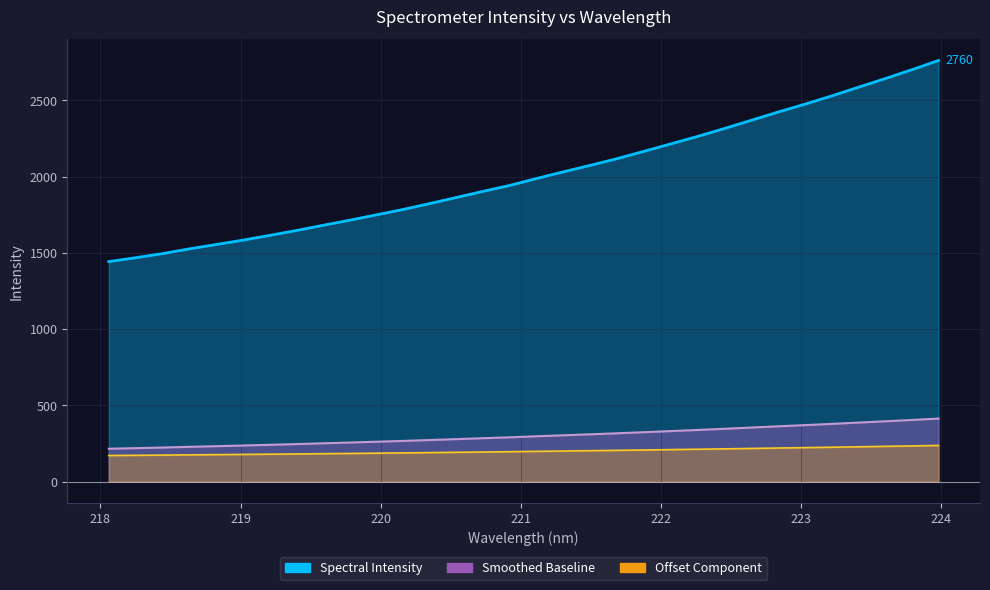

What is the difference between the values at 222.8355 and 220.9264?

479.5